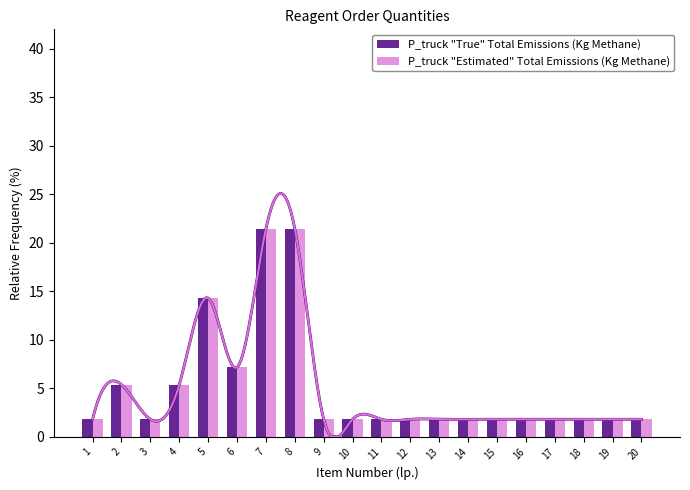

What is the average value of the P_truck "Estimated" Total Emissions (Kg Methane) series?

5.0